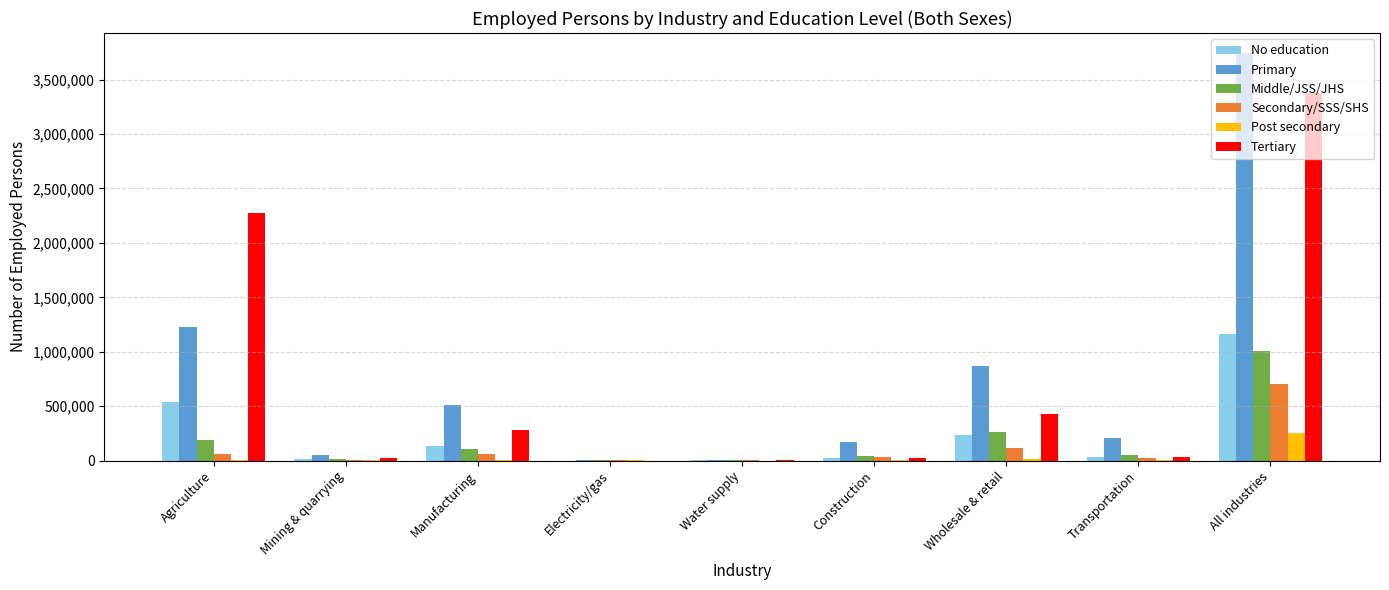

Read the Middle/JSS/JHS value at Electricity/gas, to the nearest 50.

2900